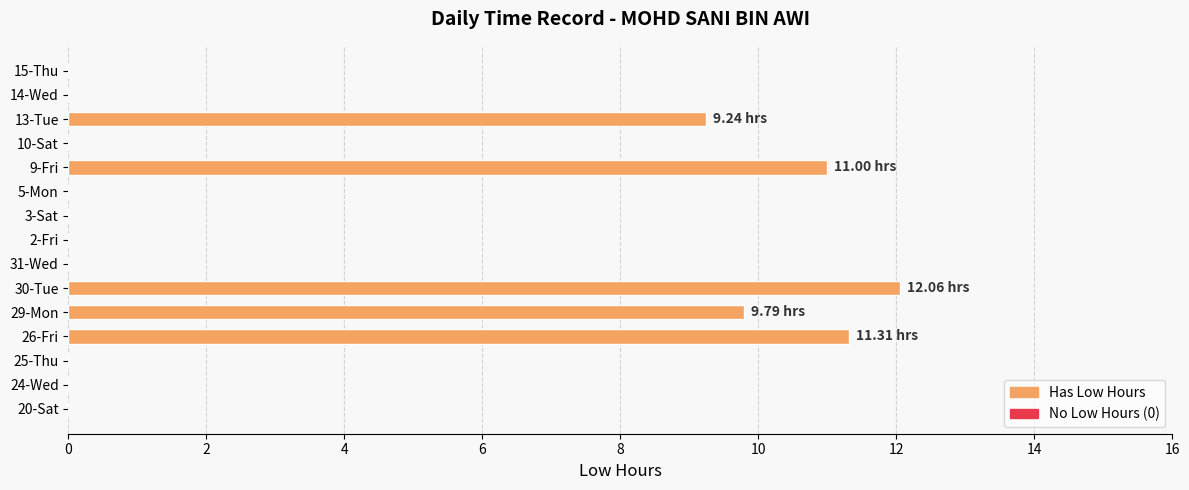

Which has a higher value, 13-Tue or 29-Mon?

29-Mon